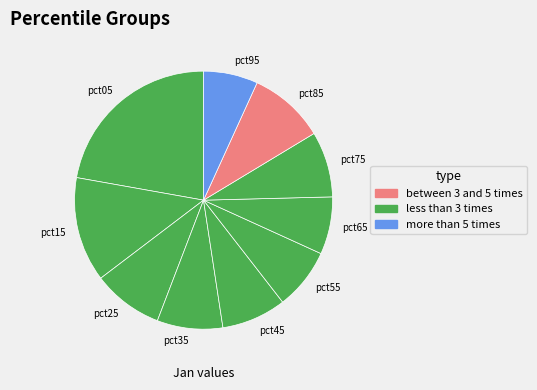

What is the largest slice in the pie chart?

pct05